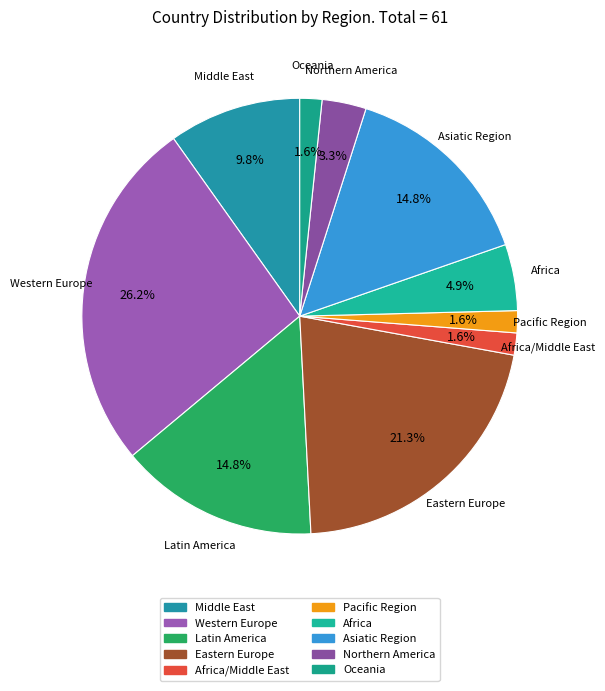

To the nearest percent, what is the difference between the largest and smallest slice percentages?

25%